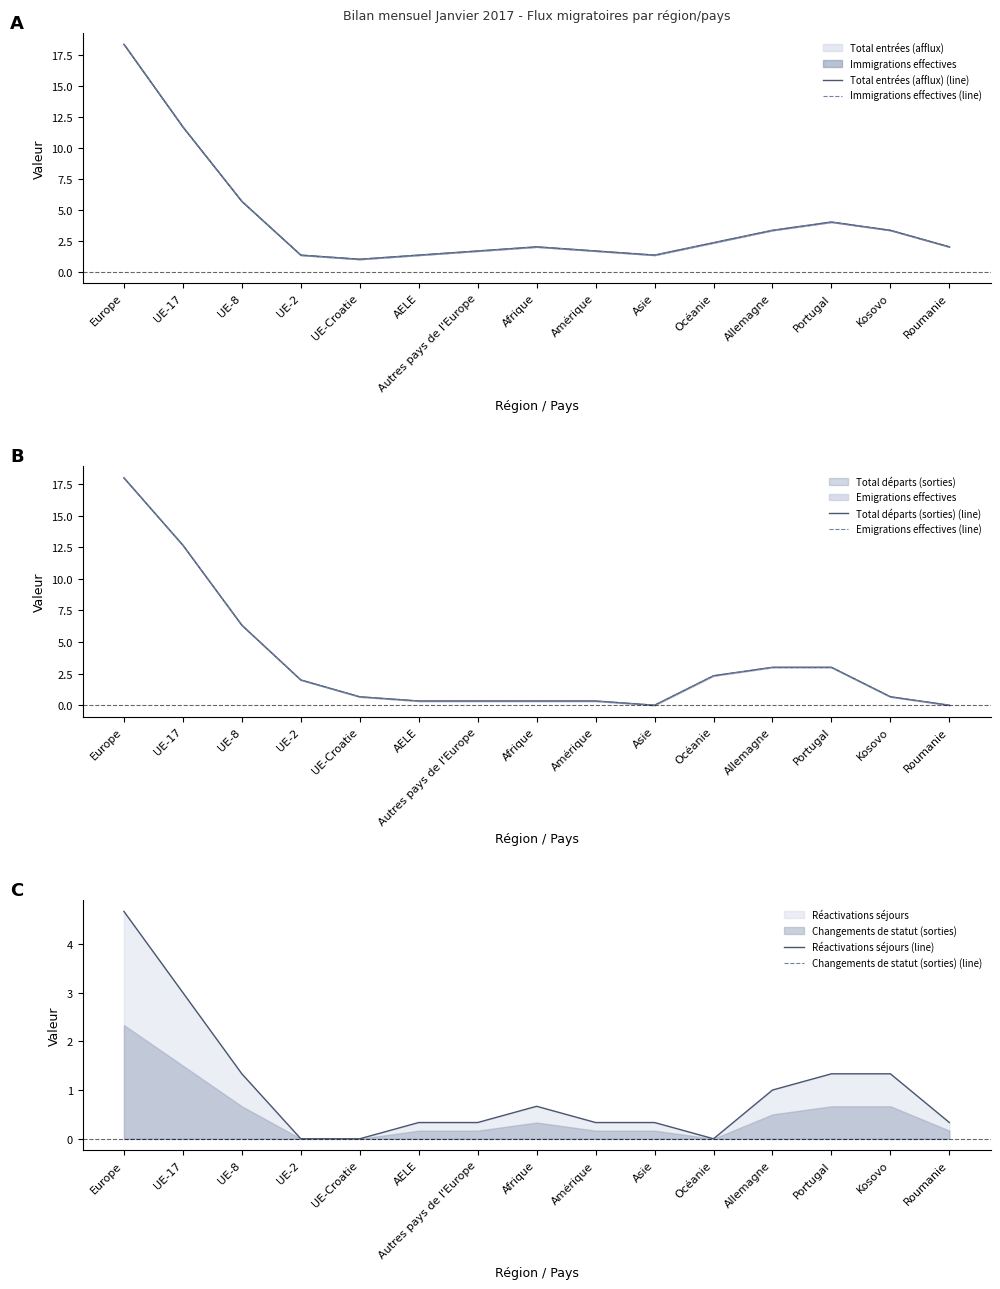

Rank the series by their maximum value, from lowest to highest.

Changements de statut (sorties) (line), Réactivations séjours (line), Total départs (sorties) (line), Emigrations effectives (line), Total entrées (afflux) (line), Immigrations effectives (line)